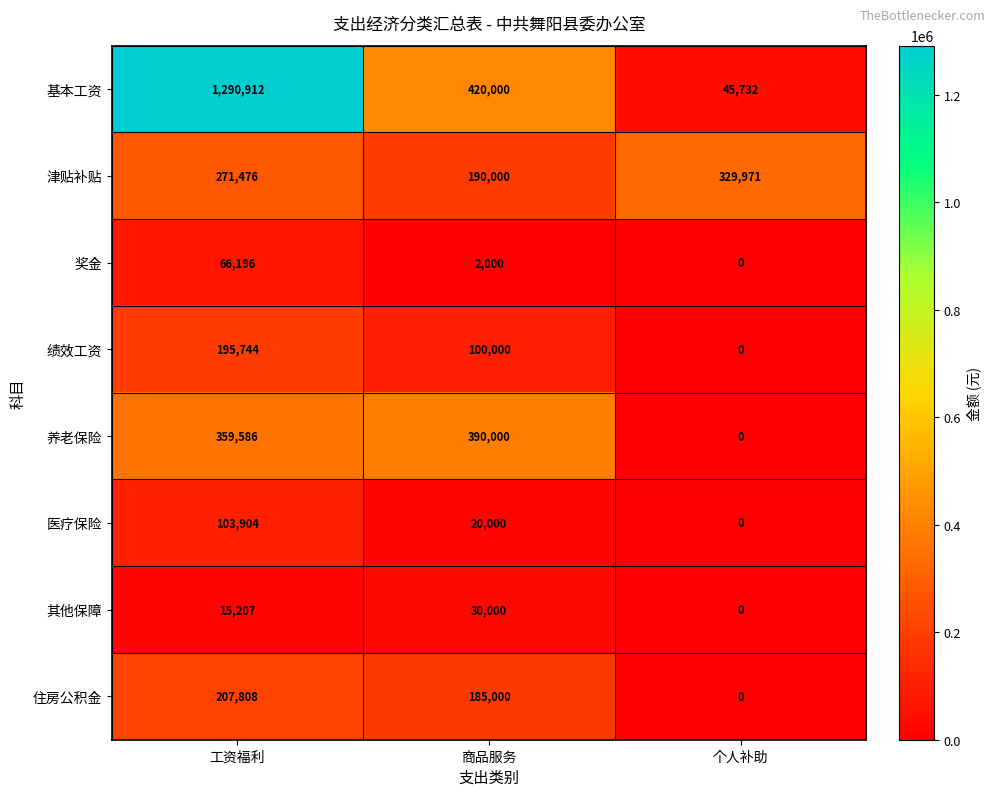

Which series has the largest range (max minus min)?

基本工资